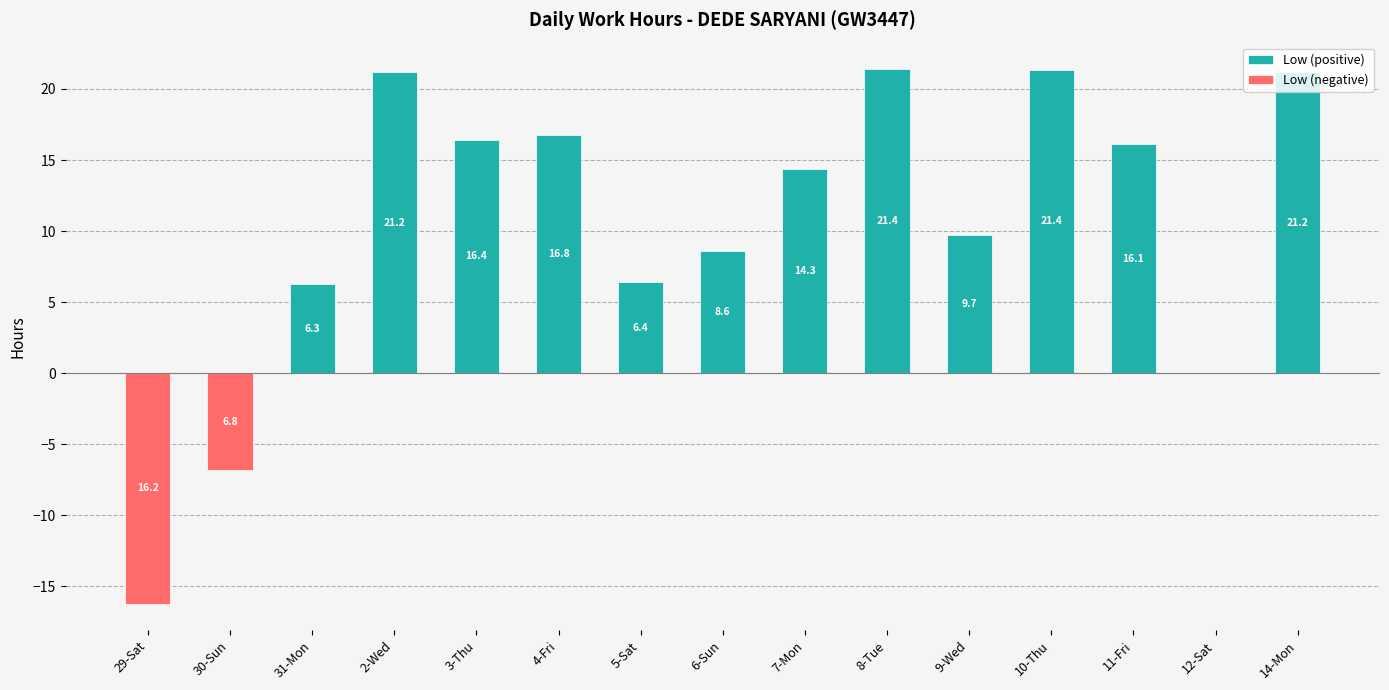

At 29-Sat, list the series in order from smallest to largest.

Low (negative), Low (positive)